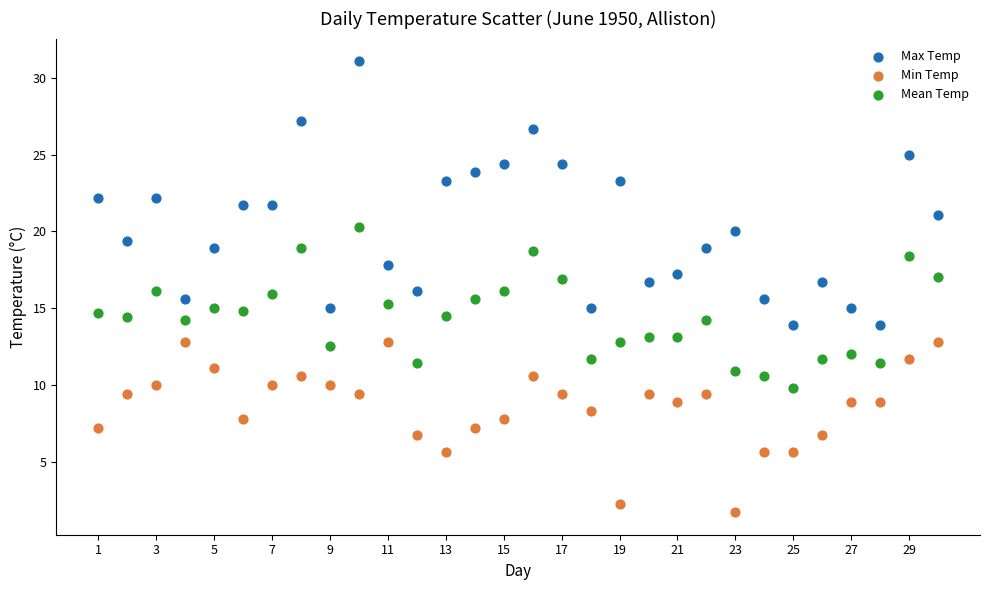

Which series has the largest Y range (max minus min)?

Max Temp